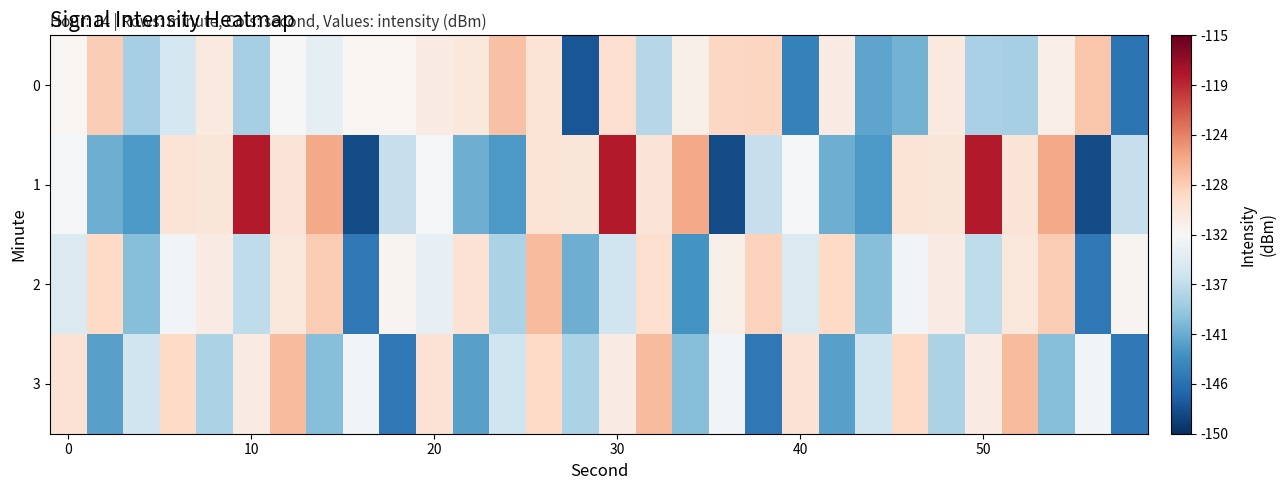

What is the greatest value displayed?

-118.6